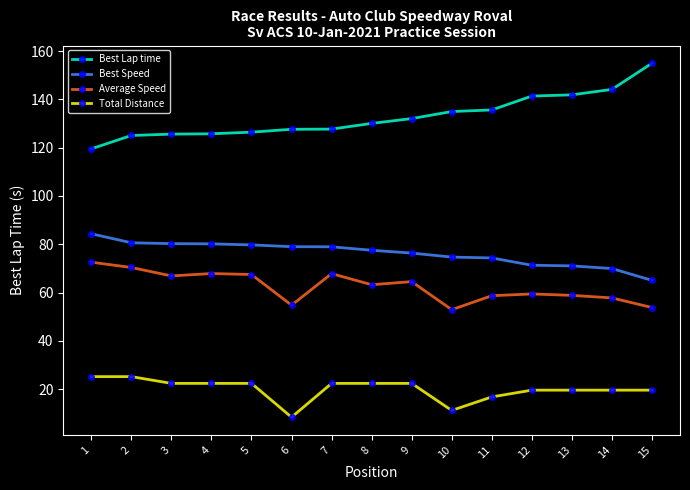

Is it true that Best Speed equals 37.6 at 14?

False